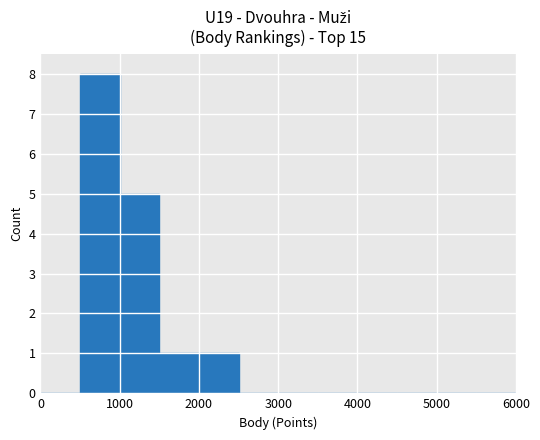

What is the greatest value displayed?

8